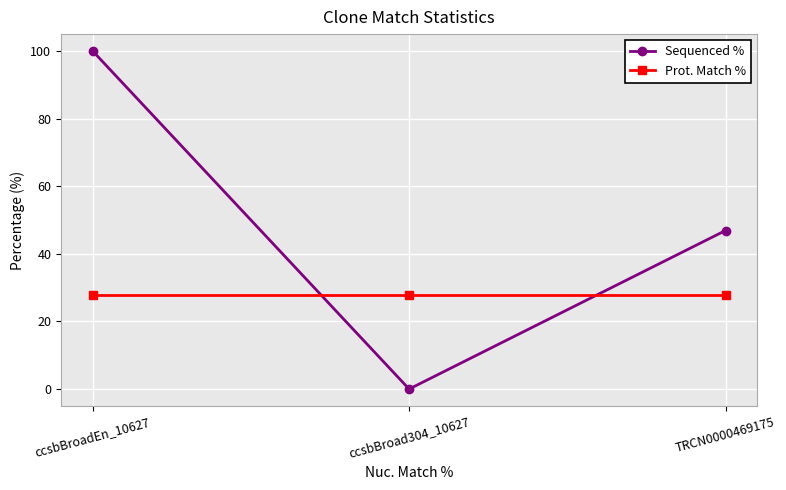

What position from the left is ccsbBroadEn_10627?

1